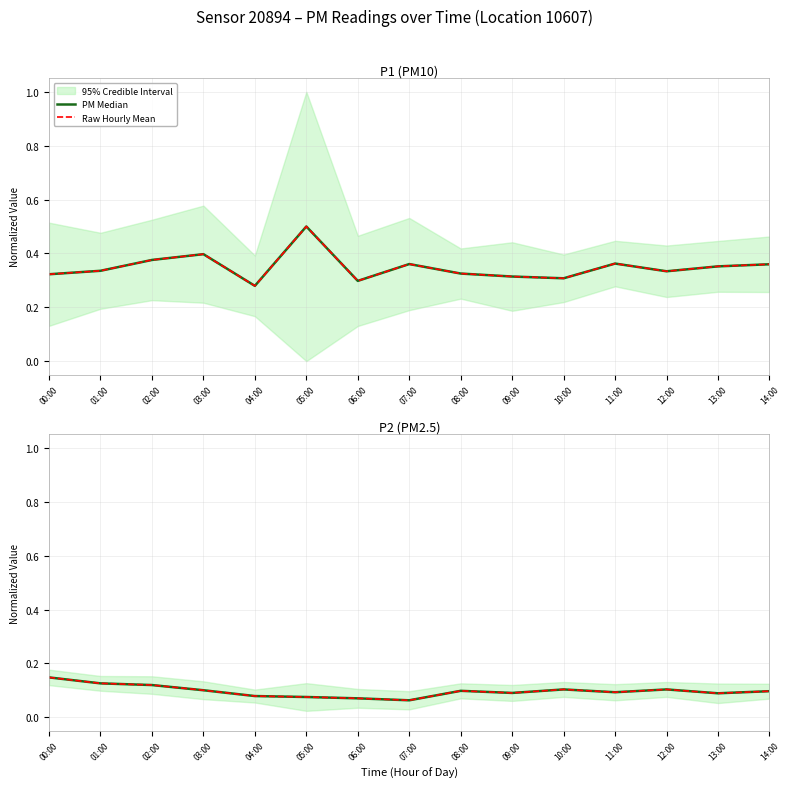

Where is the first local maximum for Raw Hourly Mean?

08:00